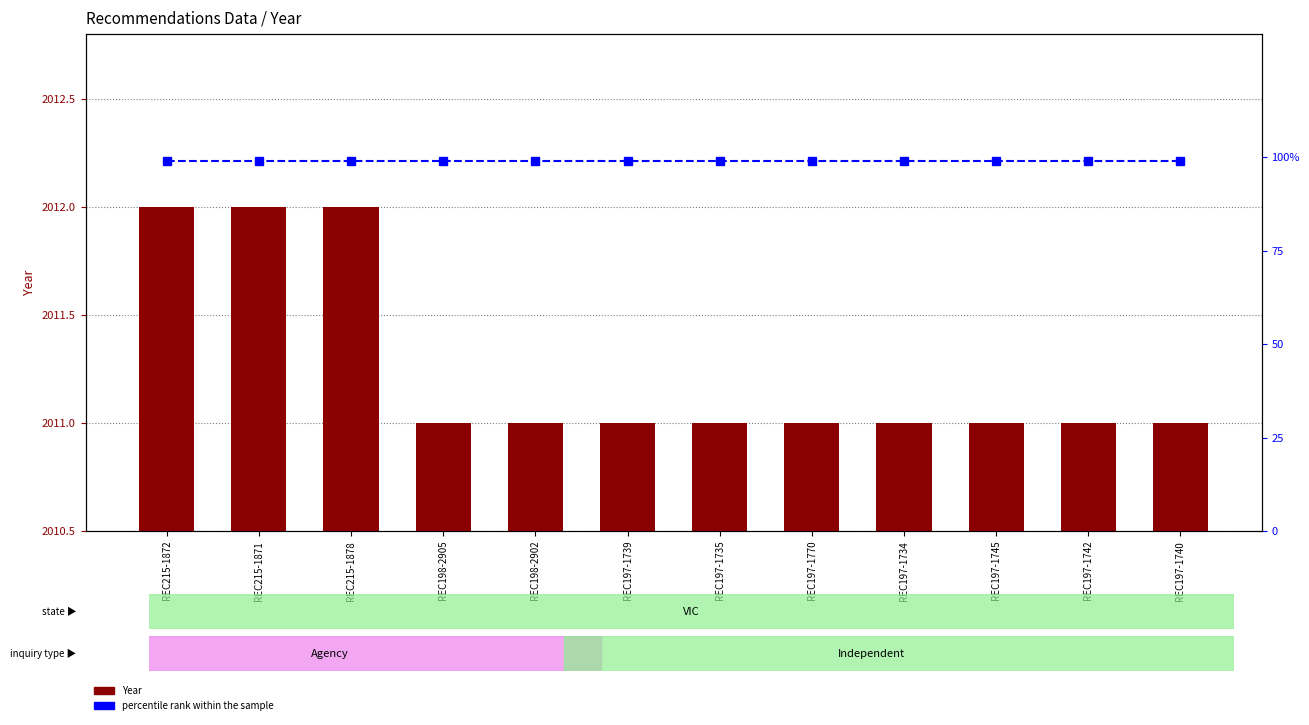

What is the highest value of the Year series?

2012